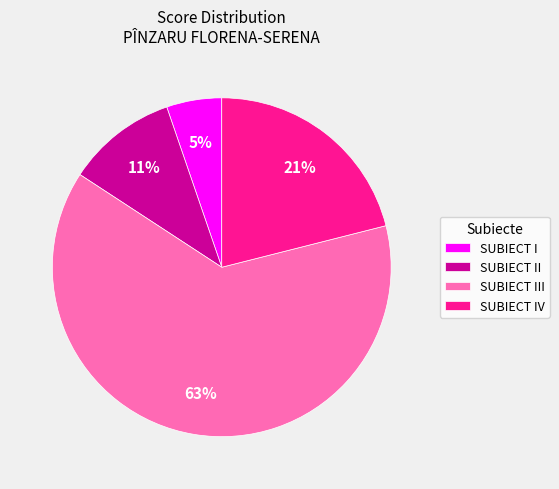

Which slice is the largest?

SUBIECT III